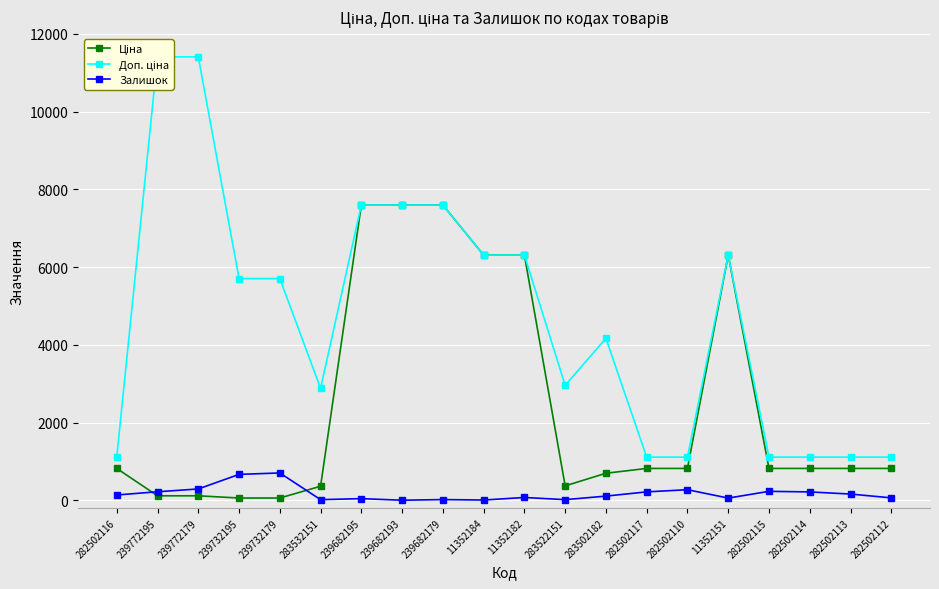

What is the spread (max minus min) of values at 282502112?

1048.2